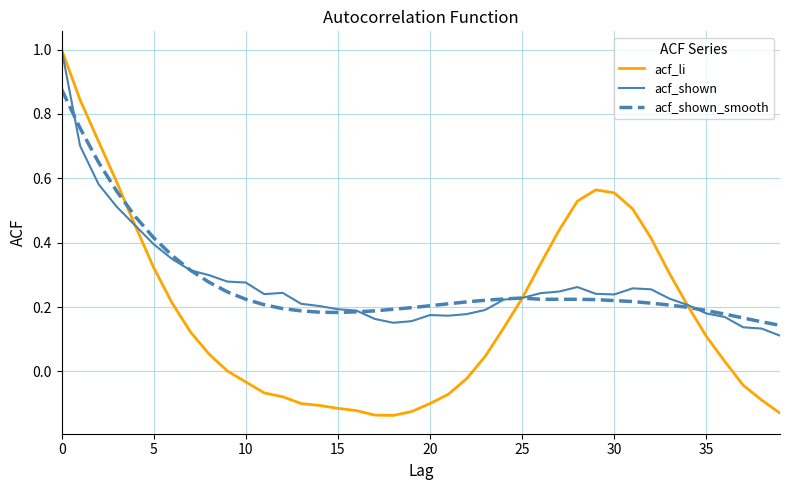

Which series has the largest range (max minus min)?

acf_li